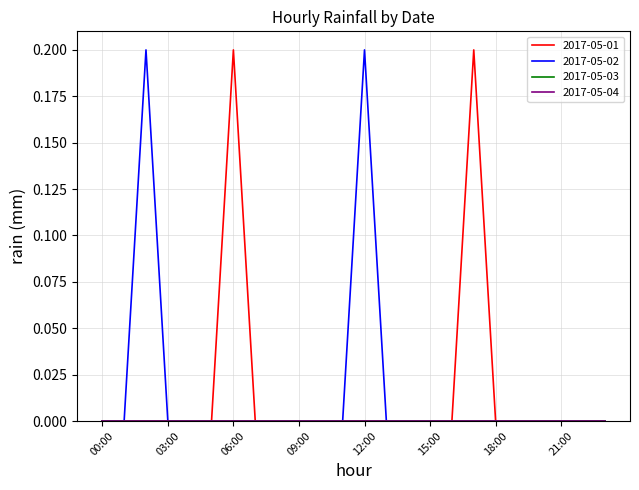

Is this an area chart (filled region under the line)?

No